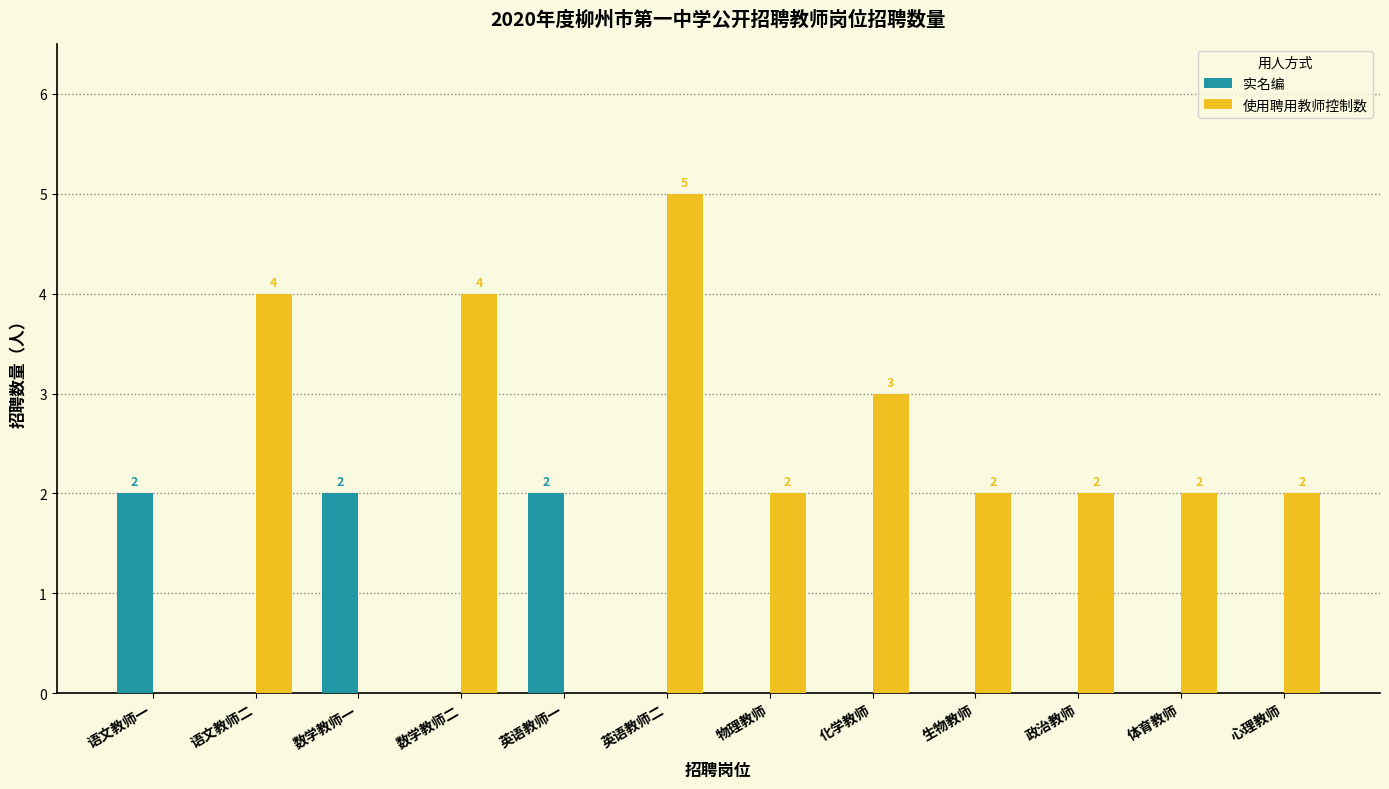

How many values in 实名编 are above zero?

3